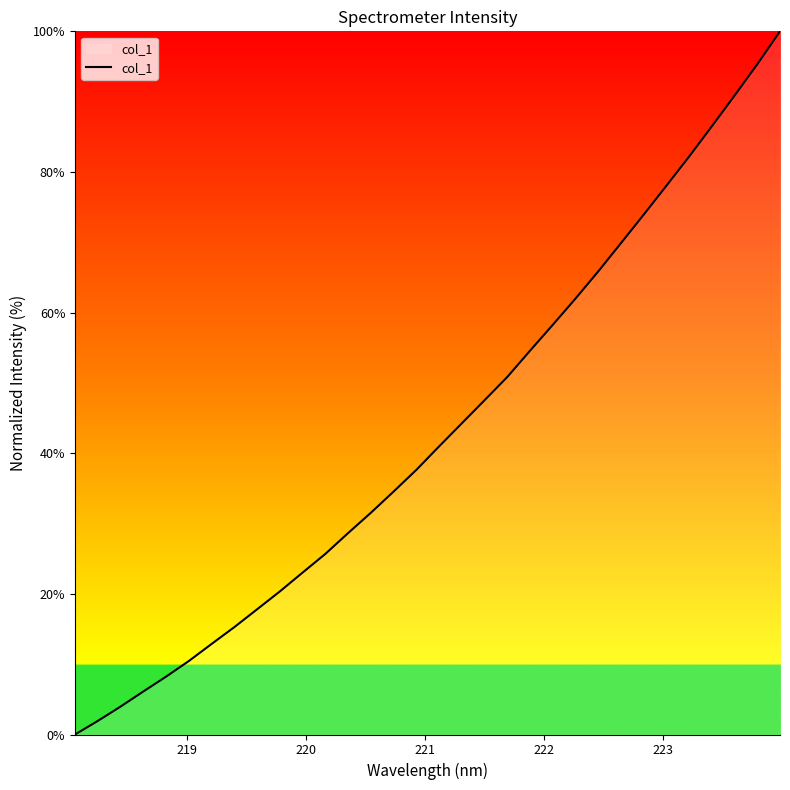

What is the greatest value displayed?

100.0